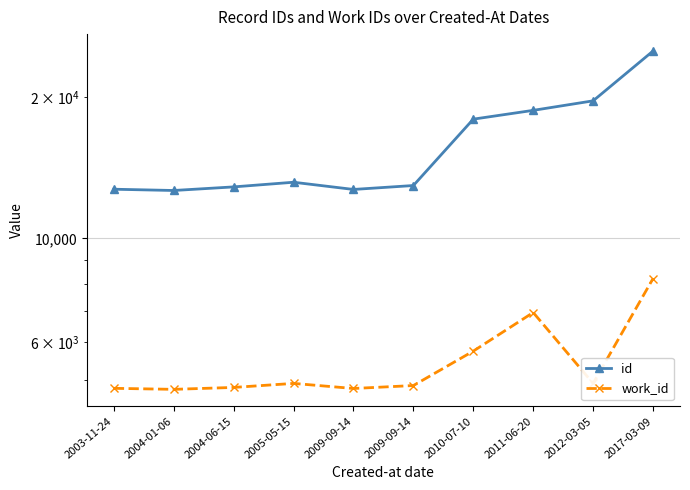

Reading left to right, list all the values displayed in this chart.

id: 2003-11-24=12722	2004-01-06=12643	2004-06-15=12868	2005-05-15=13165	2009-09-14=12708	2009-09-14=12955	2010-07-10=17939	2011-06-20=18729	2012-03-05=19625	2017-03-09=25054
work_id: 2003-11-24=4792	2004-01-06=4768	2004-06-15=4813	2005-05-15=4909	2009-09-14=4788	2009-09-14=4858	2010-07-10=5751	2011-06-20=6950	2012-03-05=4909	2017-03-09=8210